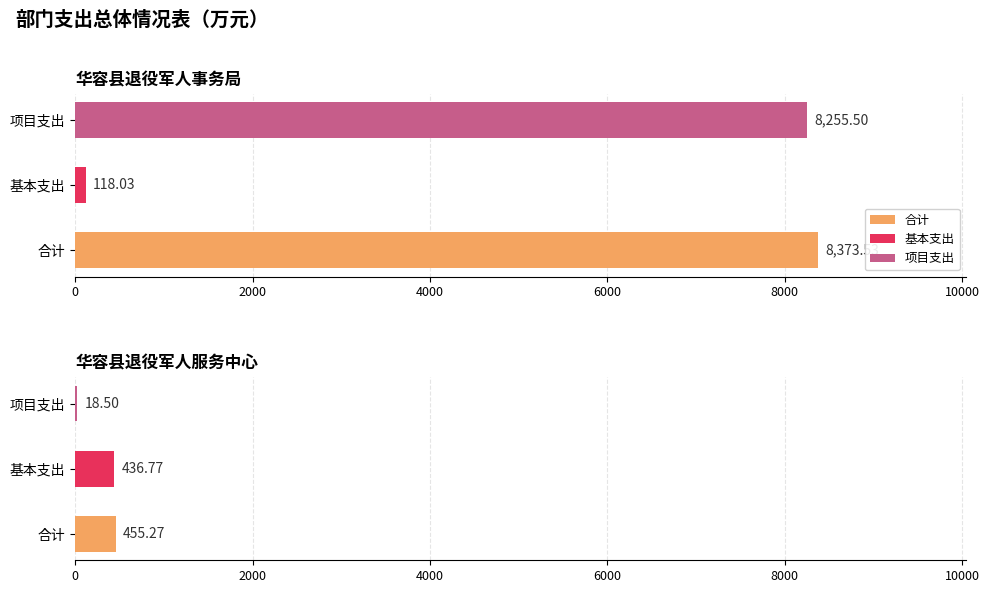

Is the value of 项目支出 at 华容县退役军人服务中心 greater than the value of 合计 at 华容县退役军人事务局?

No